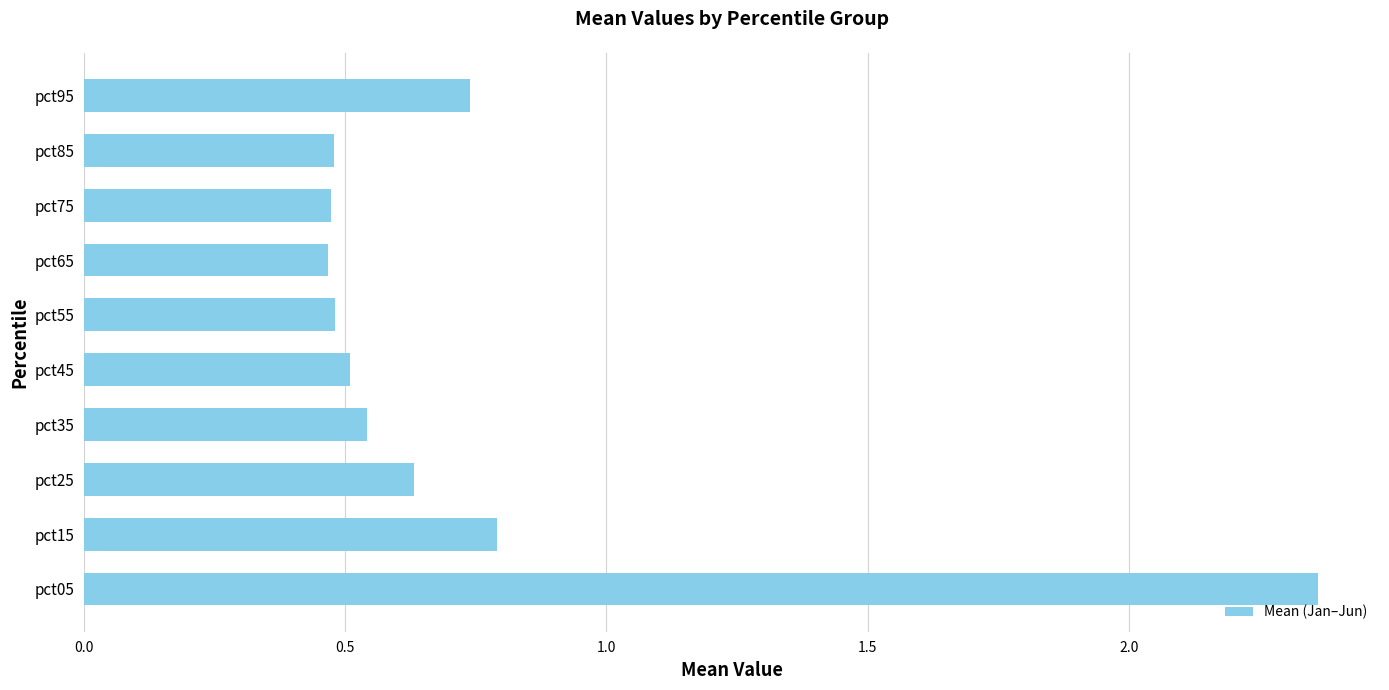

Between pct35 and pct25, which is larger?

pct25